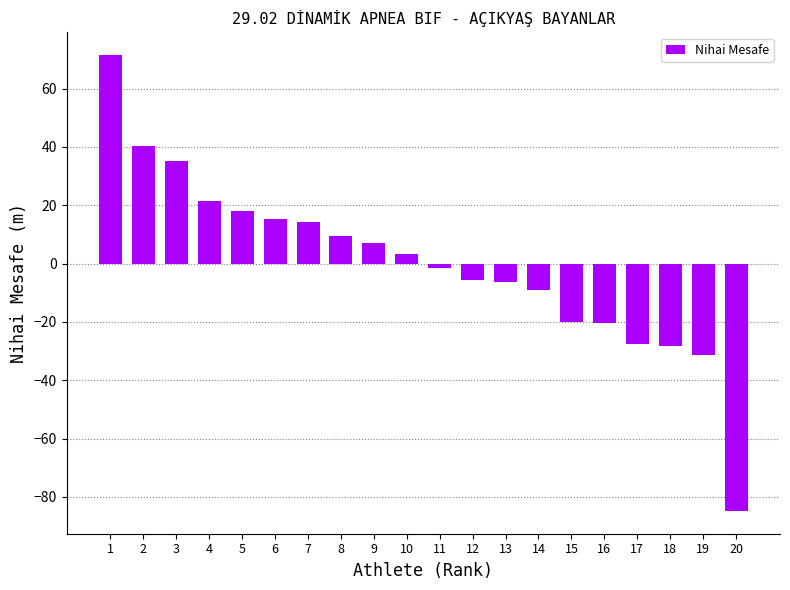

What is the value of the 2nd bar from the left?

40.2